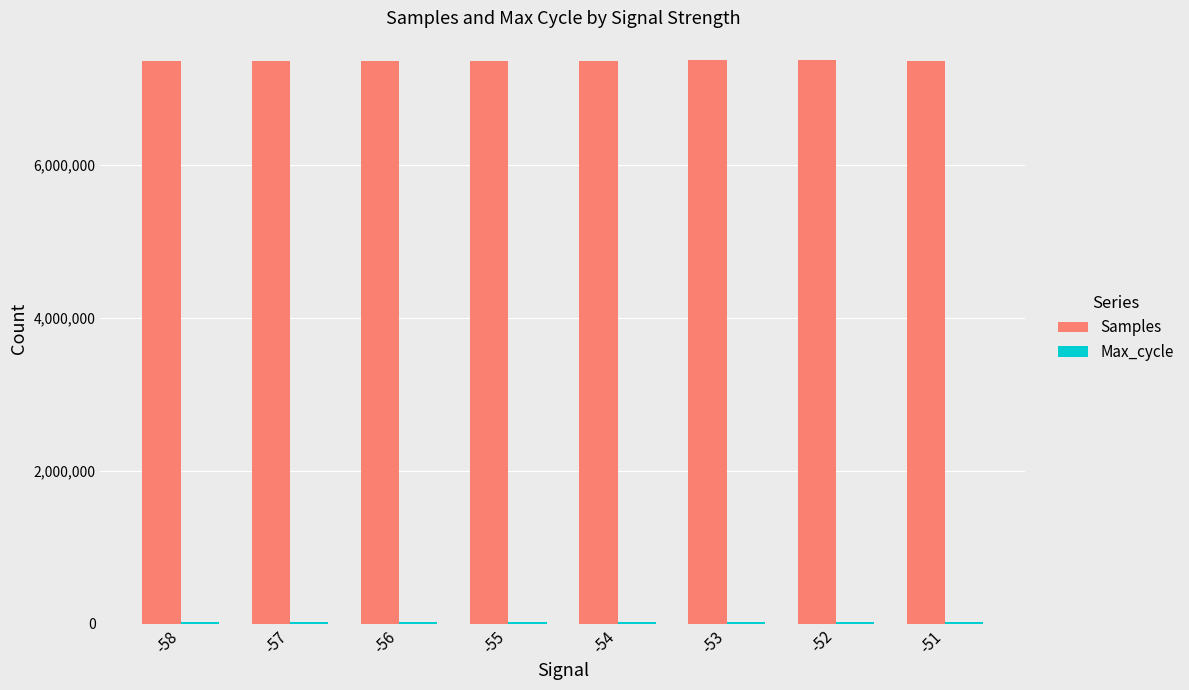

Are the bars horizontal?

No